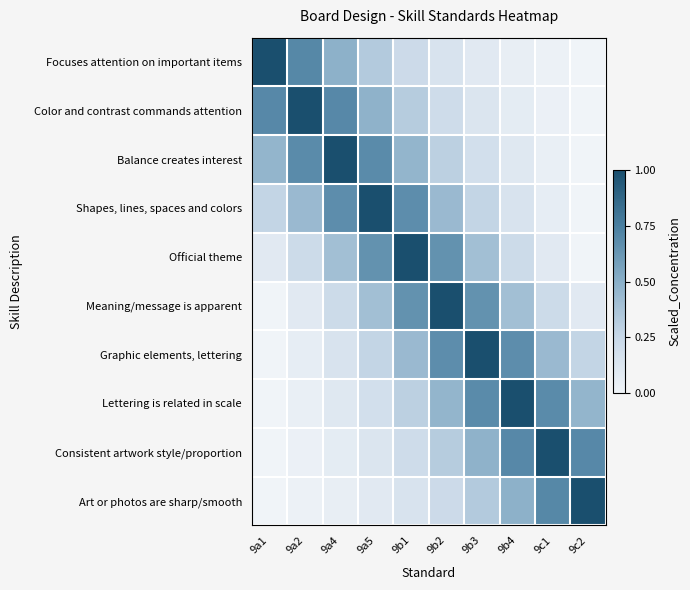

At which category does the chart reach its peak across all series?

9a1